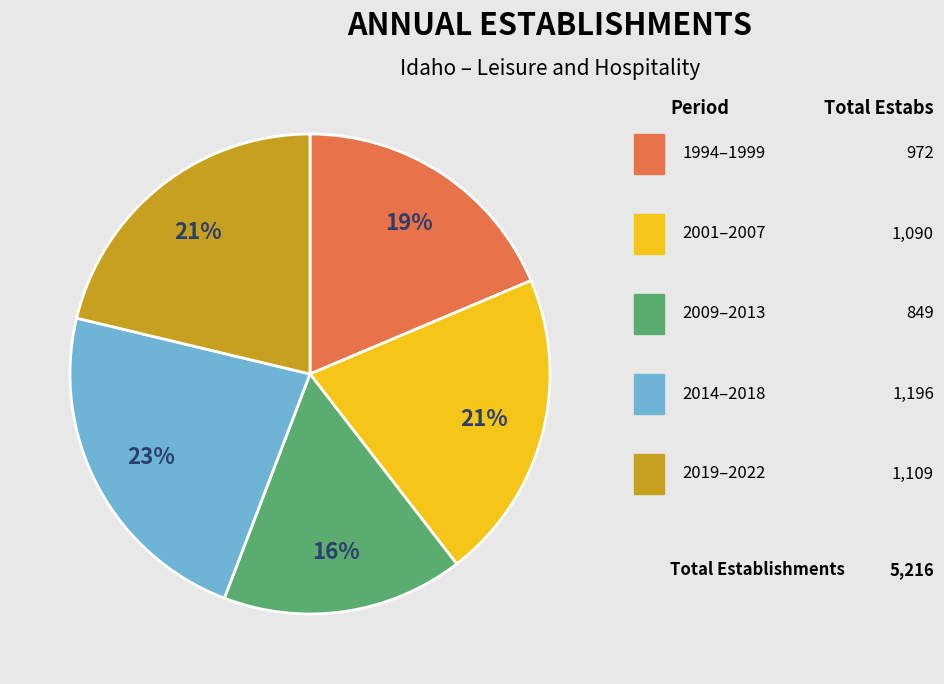

To the nearest percent, what is the average slice percentage?

20%